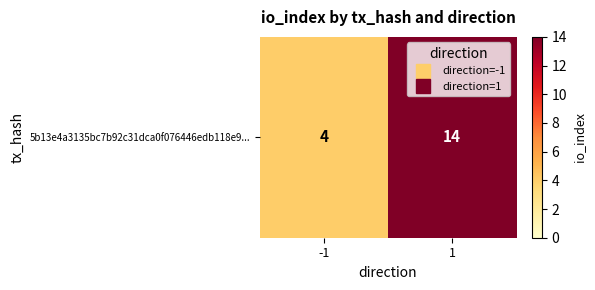

What is the difference between the values at 1 and -1?

10